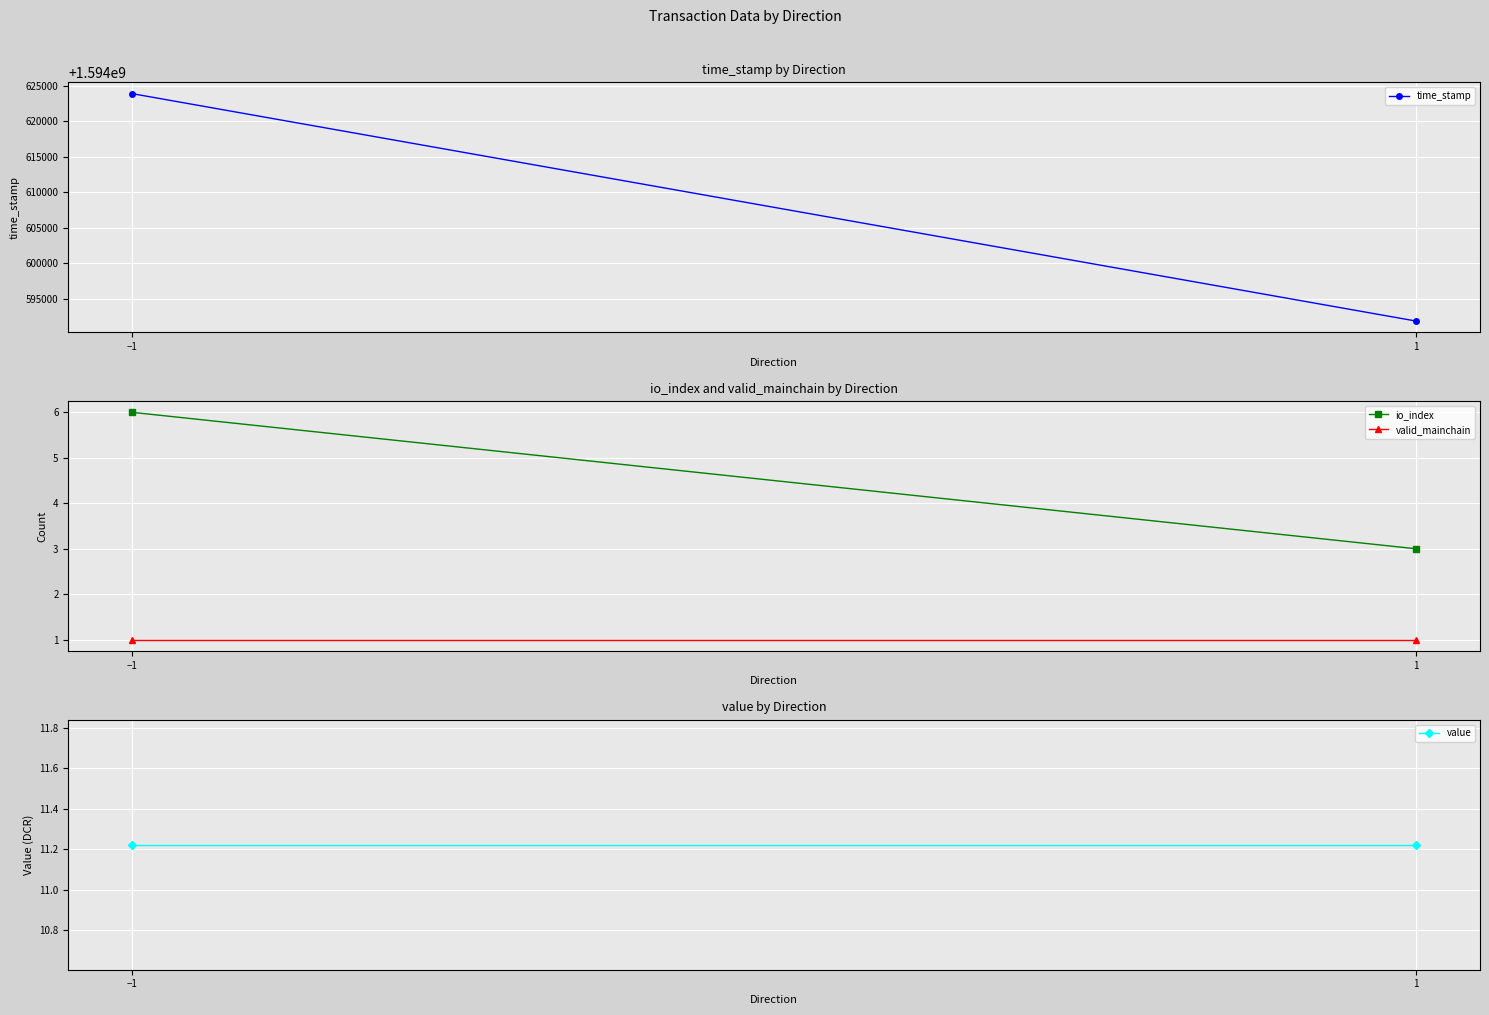

What is the sum of all value values?

22.4